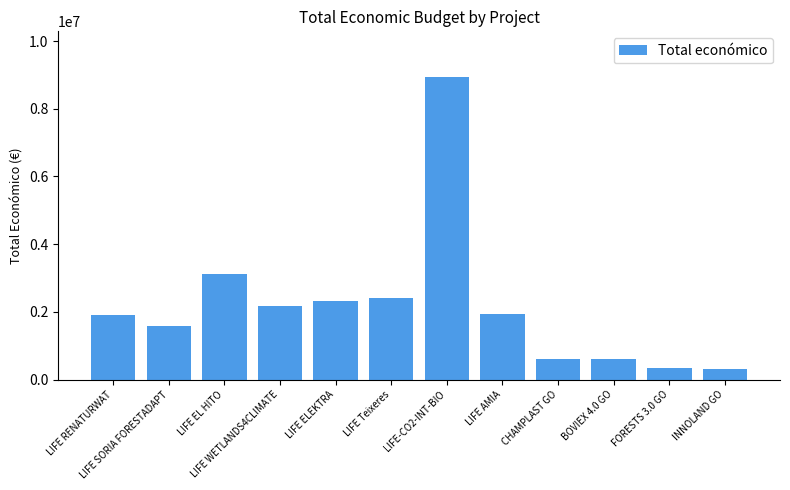

What is the difference between the maximum and second lowest values?

8593061